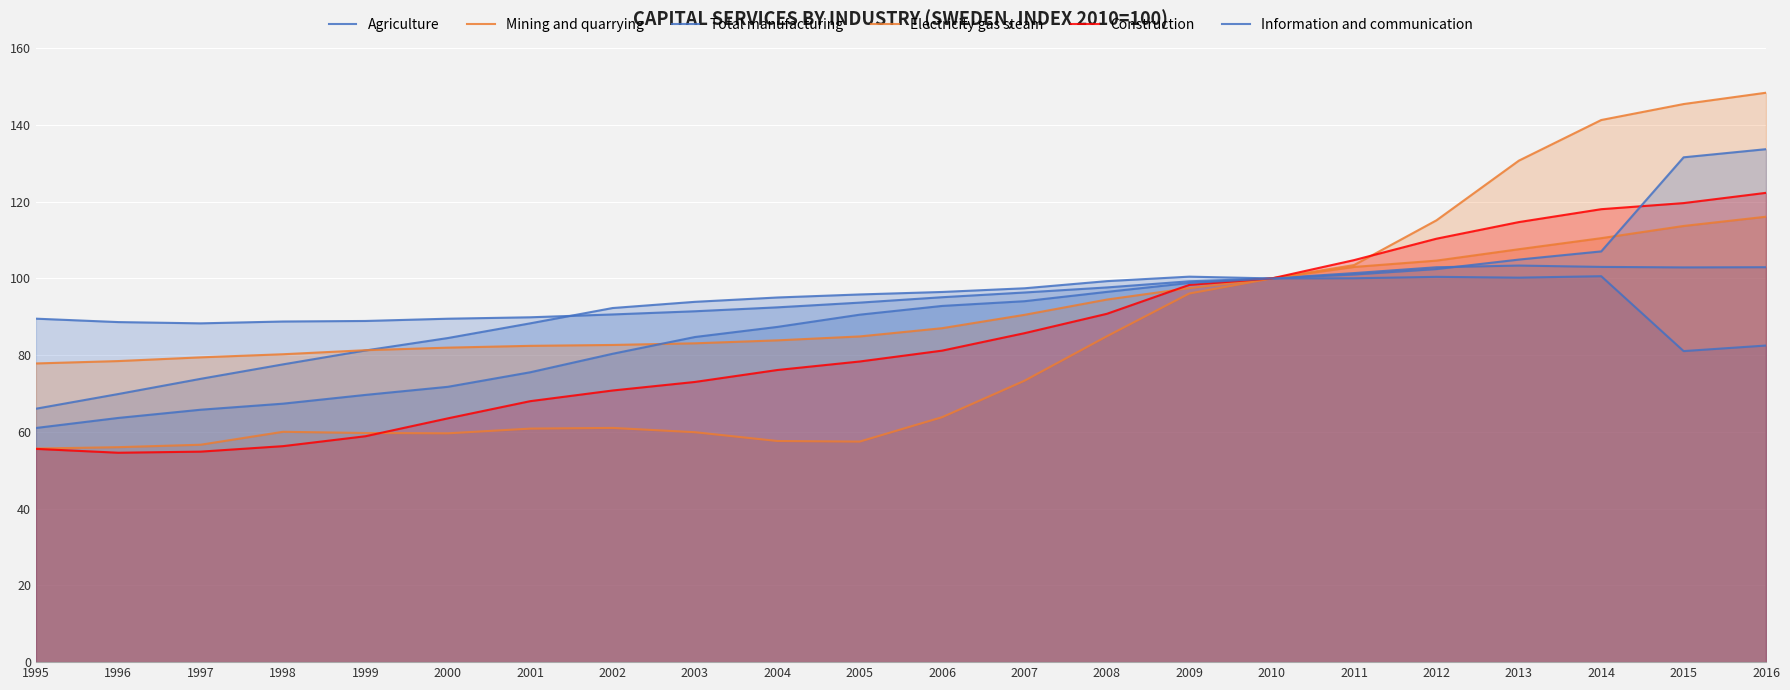

What is the lowest value of the Agriculture series?

88.3